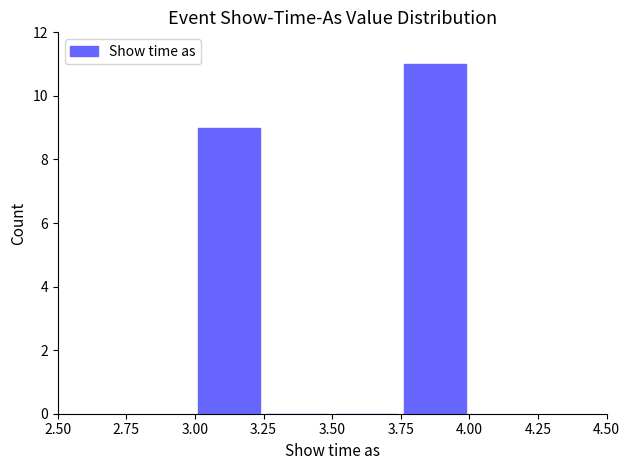

Reading left to right, list every bar in this chart as the range it spans on the x-axis followed by its height. The values are not printed on the chart, so give them approximately, as read against the axis.

3.00 to 3.25: 9
3.25 to 3.50: 0
3.50 to 3.75: 0
3.75 to 4.00: 11